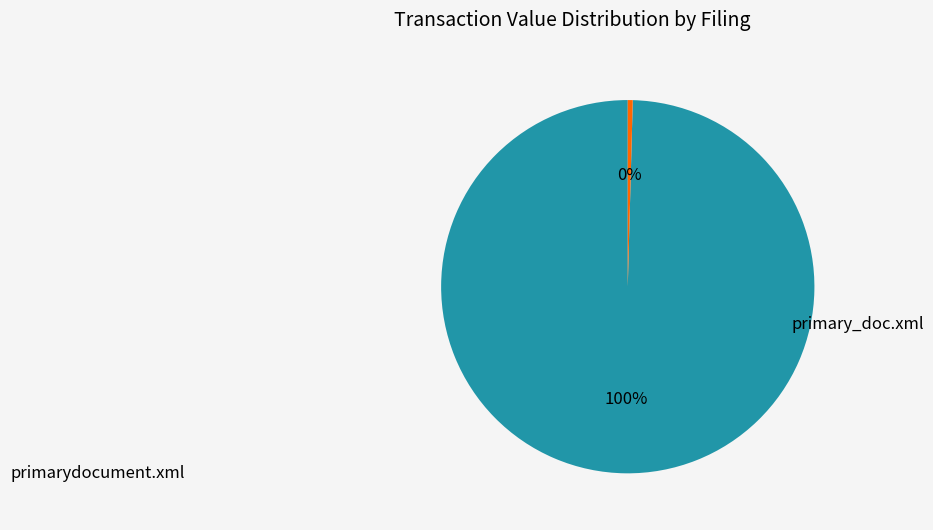

Count the number of slices in the pie.

2